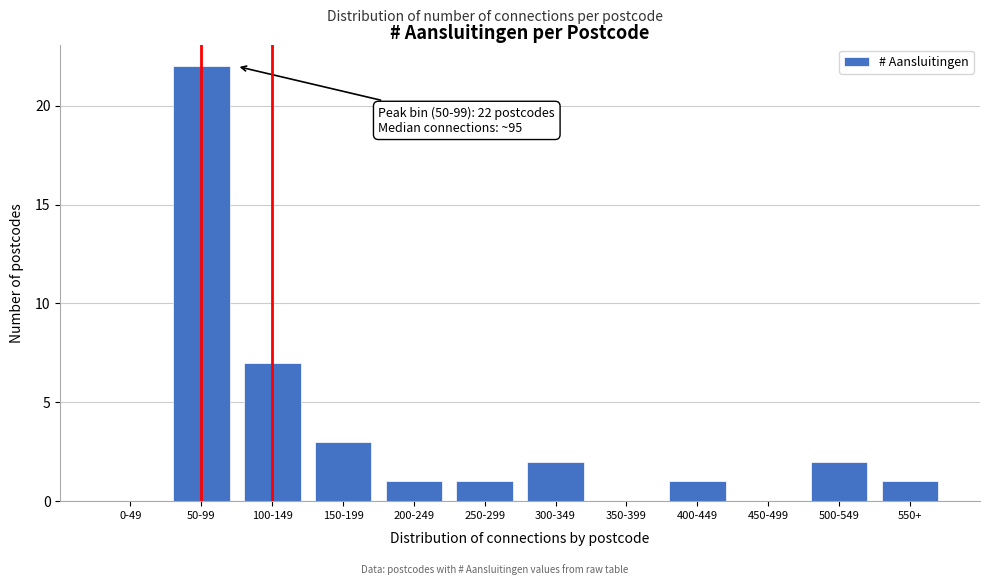

Reading right to left, transcribe all the data shown in this chart.

550+=1	500-549=2	450-499=0	400-449=1	350-399=0	300-349=2	250-299=1	200-249=1	150-199=3	100-149=7	50-99=22	0-49=0